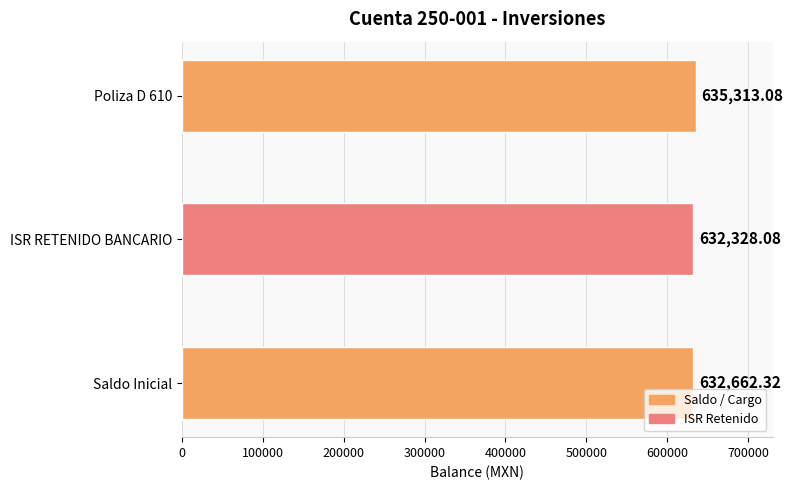

What is the change in value from Saldo Inicial to Poliza D 610?

+2650.8